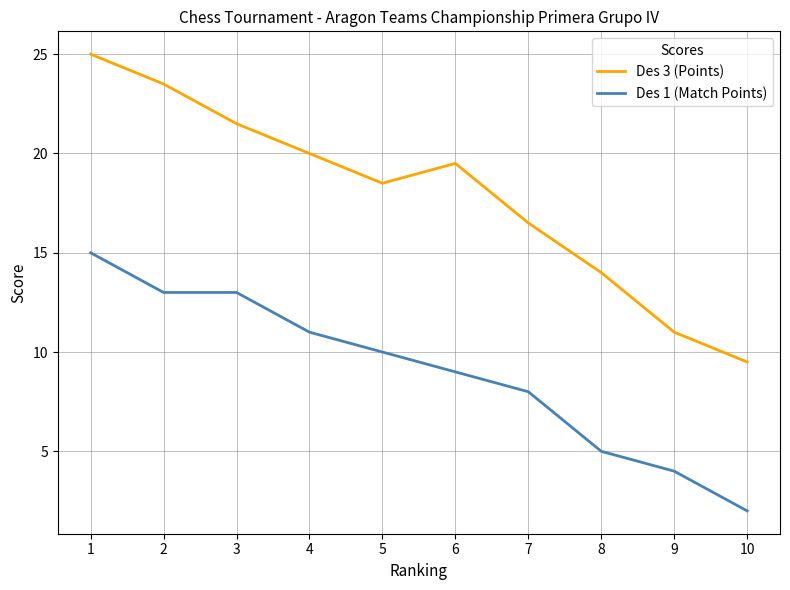

How many values in the Des 3 (Points) series exceed 19?

5